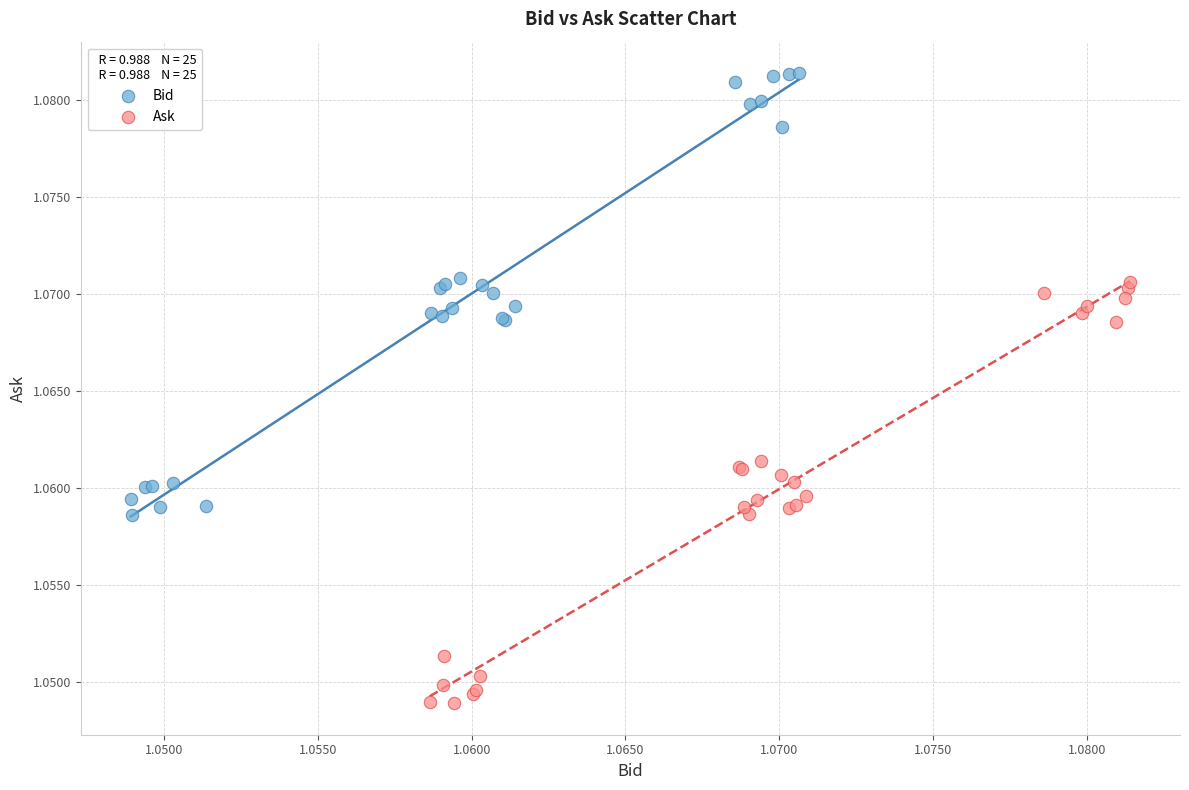

Which series contains the lowest Y value?

Ask